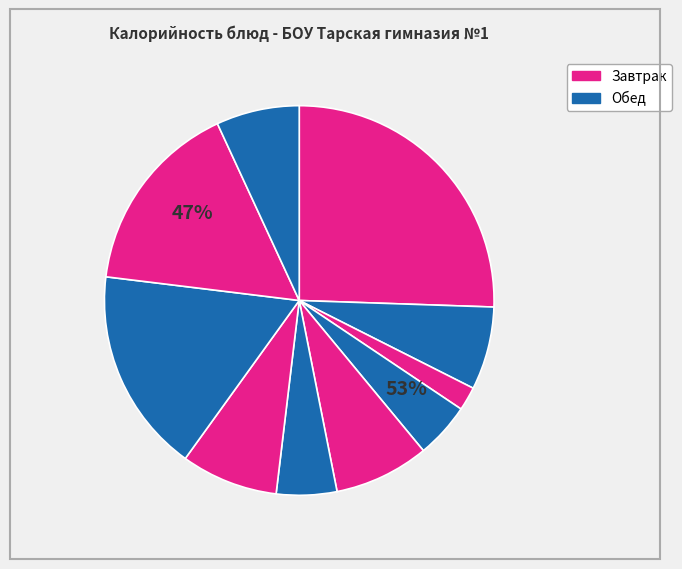

Does any single category account for the majority?

No